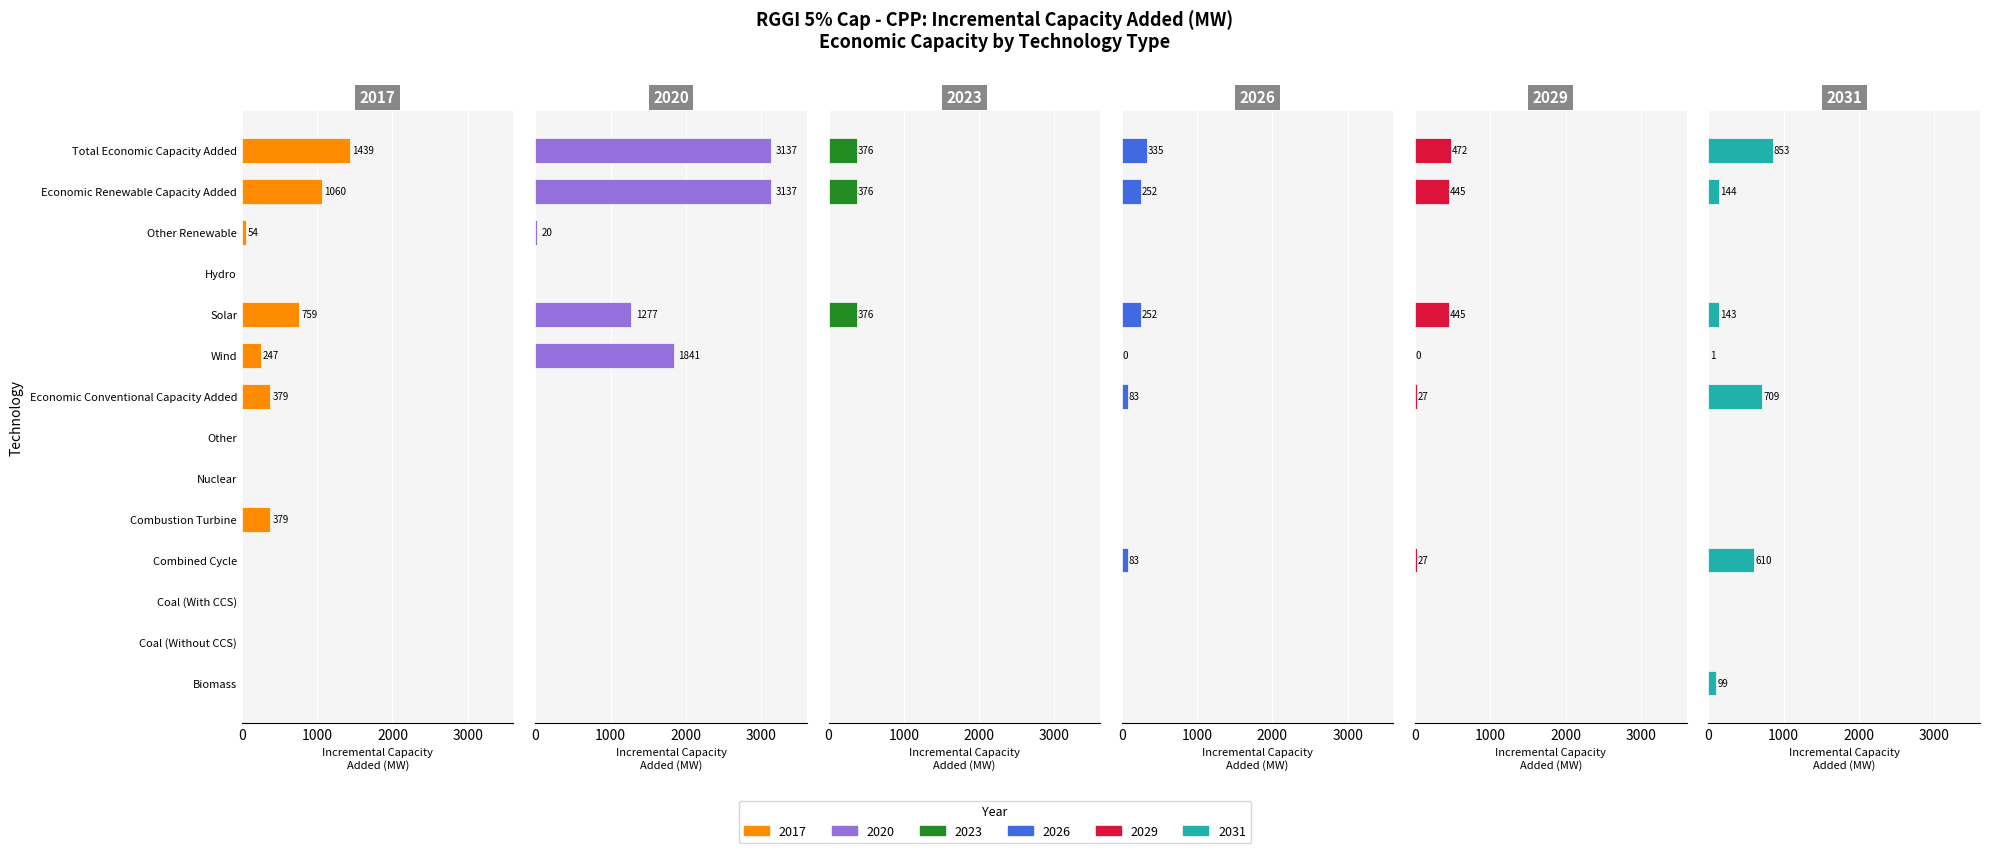

Reading left to right, extract all data points from this chart.

2017: Biomass=0.0	Coal (Without CCS)=0.0	Coal (With CCS)=0.0	Combined Cycle=0.0	Combustion Turbine=379.5	Nuclear=0.0	Other=0.0	Economic Conventional Capacity Added=379.5	Wind=247.0	Solar=758.6	Hydro=0.0	Other Renewable=54.1	Economic Renewable Capacity Added=1059.7	Total Economic Capacity Added=1439.1
2020: Biomass=0.0	Coal (Without CCS)=0.0	Coal (With CCS)=0.0	Combined Cycle=0.0	Combustion Turbine=0.0	Nuclear=0.0	Other=0.0	Economic Conventional Capacity Added=0.0	Wind=1840.7	Solar=1276.6	Hydro=0.0	Other Renewable=19.5	Economic Renewable Capacity Added=3136.8	Total Economic Capacity Added=3136.8
2023: Biomass=0.0	Coal (Without CCS)=0.0	Coal (With CCS)=0.0	Combined Cycle=0.0	Combustion Turbine=0.0	Nuclear=0.0	Other=0.0	Economic Conventional Capacity Added=0.0	Wind=0.0	Solar=375.6	Hydro=0.0	Other Renewable=0.0	Economic Renewable Capacity Added=375.6	Total Economic Capacity Added=375.6
2026: Biomass=0.0	Coal (Without CCS)=0.0	Coal (With CCS)=0.0	Combined Cycle=83.3	Combustion Turbine=0.0	Nuclear=0.0	Other=0.0	Economic Conventional Capacity Added=83.3	Wind=0.2	Solar=251.7	Hydro=0.0	Other Renewable=0.0	Economic Renewable Capacity Added=251.9	Total Economic Capacity Added=335.2
2029: Biomass=0.0	Coal (Without CCS)=0.0	Coal (With CCS)=0.0	Combined Cycle=26.7	Combustion Turbine=0.0	Nuclear=0.0	Other=0.0	Economic Conventional Capacity Added=26.7	Wind=0.4	Solar=445.1	Hydro=0.0	Other Renewable=0.0	Economic Renewable Capacity Added=445.4	Total Economic Capacity Added=472.1
2031: Biomass=99.2	Coal (Without CCS)=0.0	Coal (With CCS)=0.0	Combined Cycle=610.2	Combustion Turbine=0.0	Nuclear=0.0	Other=0.0	Economic Conventional Capacity Added=709.4	Wind=0.6	Solar=143.0	Hydro=0.0	Other Renewable=0.0	Economic Renewable Capacity Added=143.7	Total Economic Capacity Added=853.1